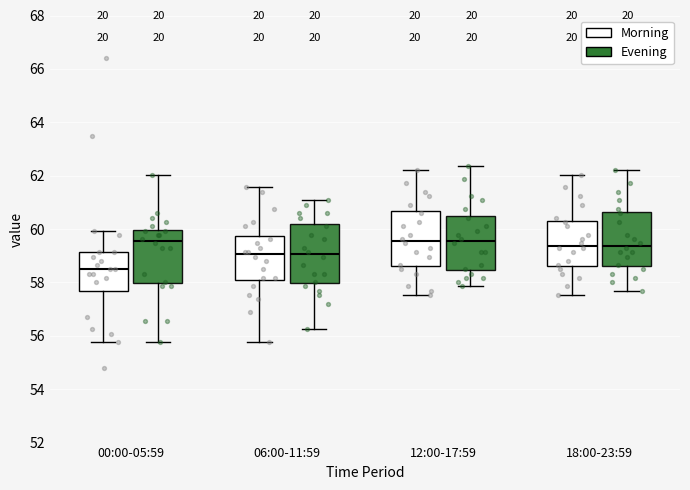

Reading left to right, read every box against the y-axis: the position of its median line, the range the box covers, and the ends of its whiskers. The values are not printed on the chart, so give them approximately, as read against the axis.

00:00-05:59 (Morning): median 58.4, box 57.6 to 59.2, whiskers 55.8 to 60.0
00:00-05:59 (Evening): median 59.6, box 58.0 to 60.0, whiskers 55.8 to 62.0
06:00-11:59 (Morning): median 59.0, box 58.0 to 59.8, whiskers 55.8 to 61.6
06:00-11:59 (Evening): median 59.0, box 58.0 to 60.2, whiskers 56.2 to 61.0
12:00-17:59 (Morning): median 59.6, box 58.6 to 60.6, whiskers 57.6 to 62.2
12:00-17:59 (Evening): median 59.6, box 58.4 to 60.6, whiskers 57.8 to 62.4
18:00-23:59 (Morning): median 59.4, box 58.6 to 60.4, whiskers 57.6 to 62.0
18:00-23:59 (Evening): median 59.4, box 58.6 to 60.6, whiskers 57.6 to 62.2